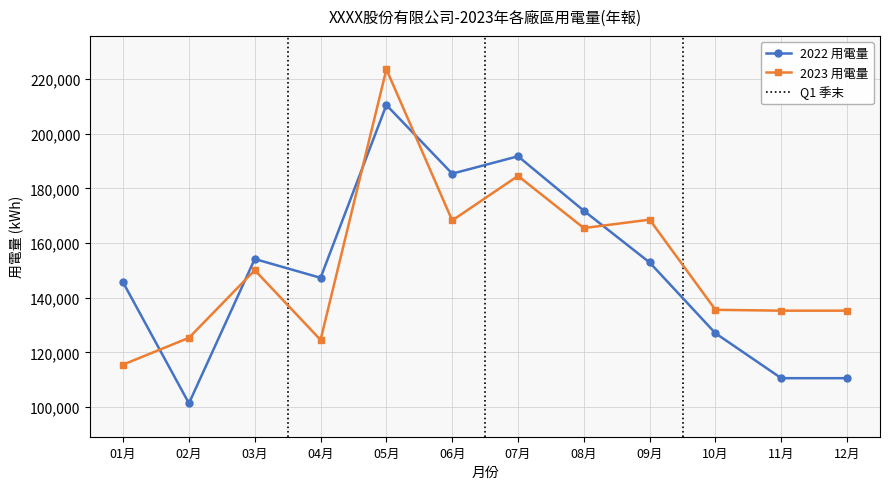

List the labels in order of 2022 用電量 value, largest first.

05月, 07月, 06月, 08月, 03月, 09月, 04月, 01月, 10月, 11月, 12月, 02月